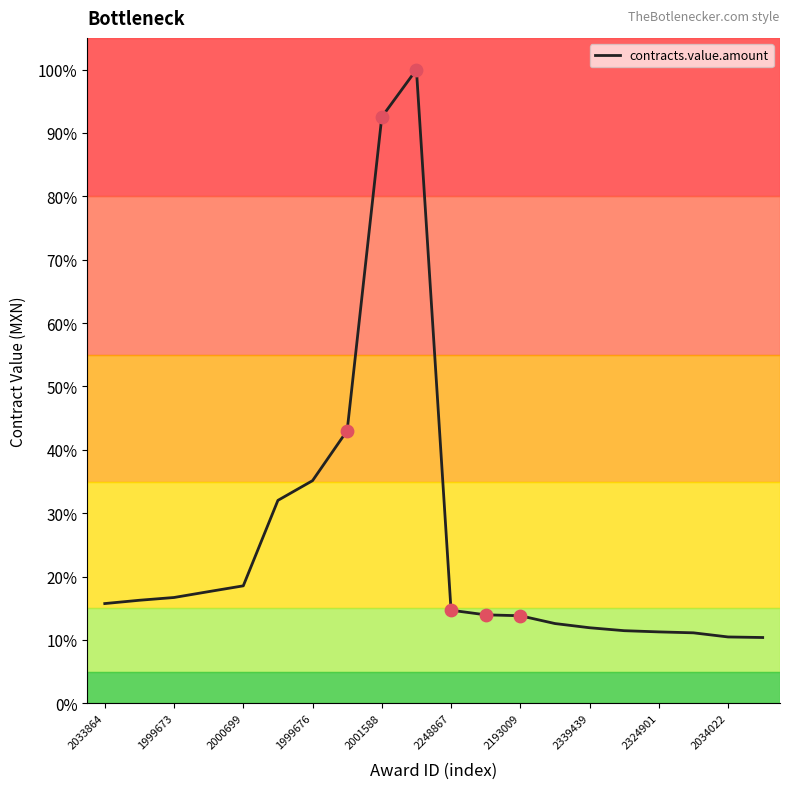

What is the minimum value shown in the chart?

10.4